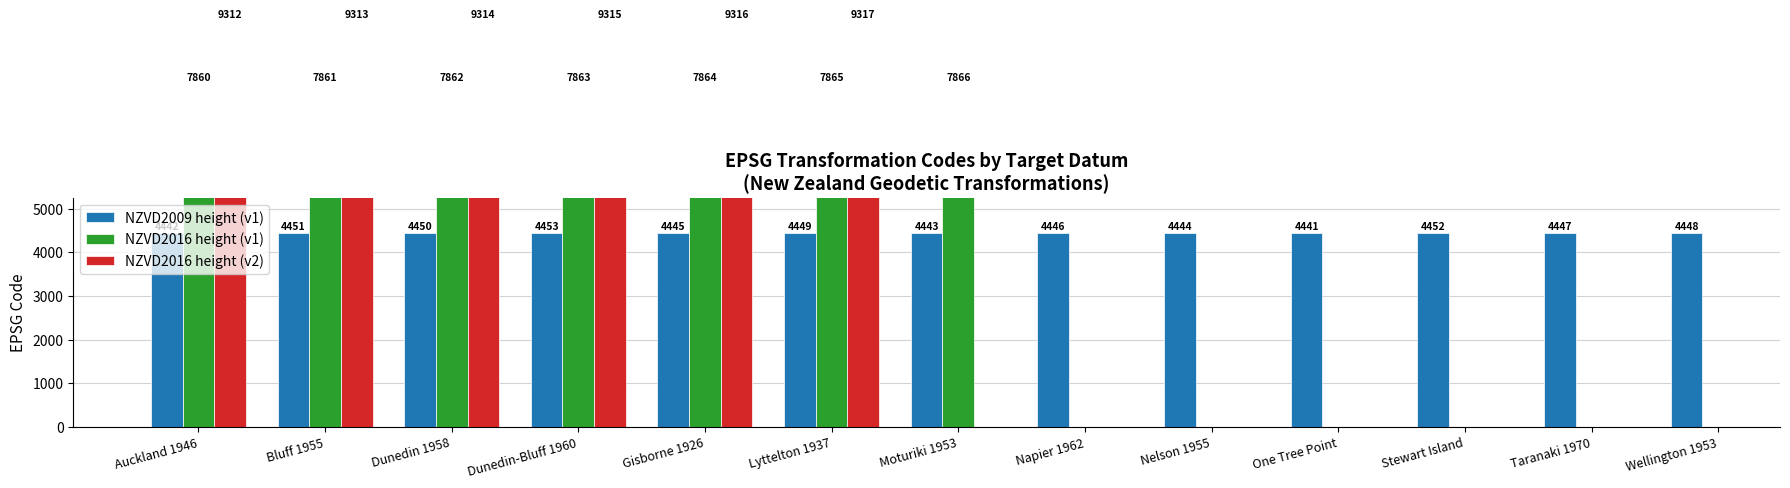

What position from the left is Dunedin-Bluff 1960?

4